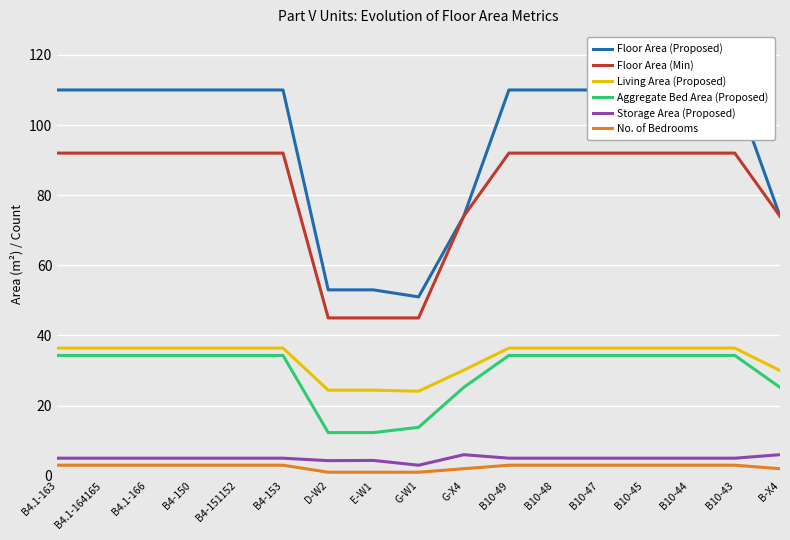

True or false: Floor Area (Min) and Living Area (Proposed) cross at least once.

False